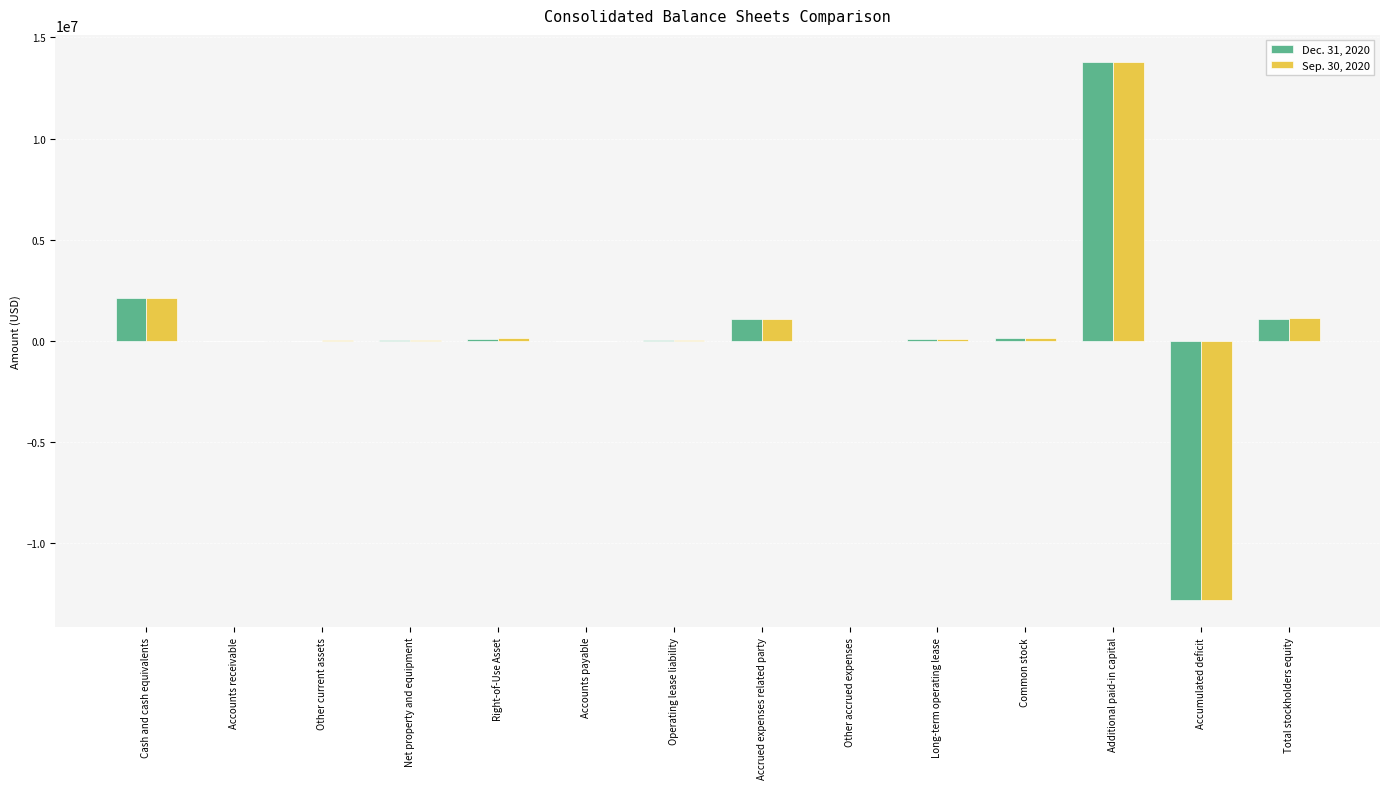

What is the total value across all series at Additional paid-in capital?

27588000